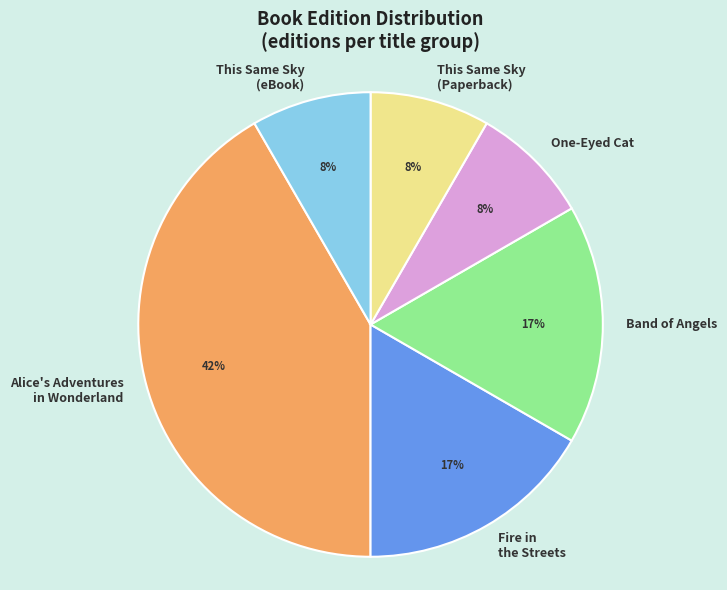

To the nearest percent, what is the average slice percentage?

17%